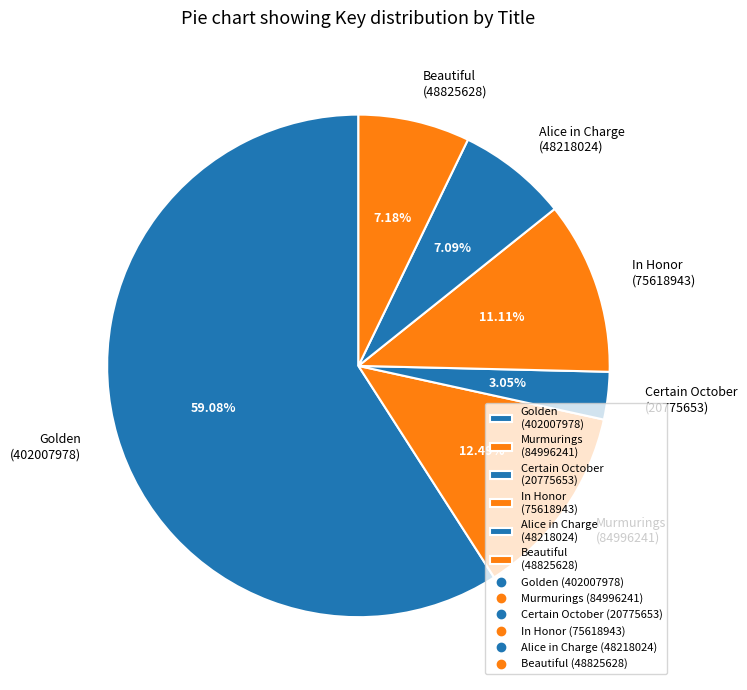

Between In Honor and Alice in Charge, which is larger?

In Honor